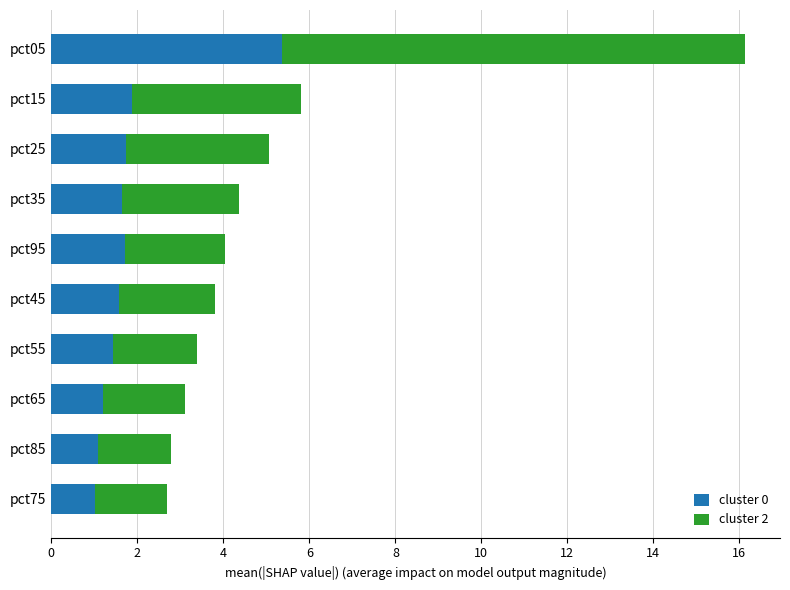

What is the sum of all cluster 0 values?

18.6